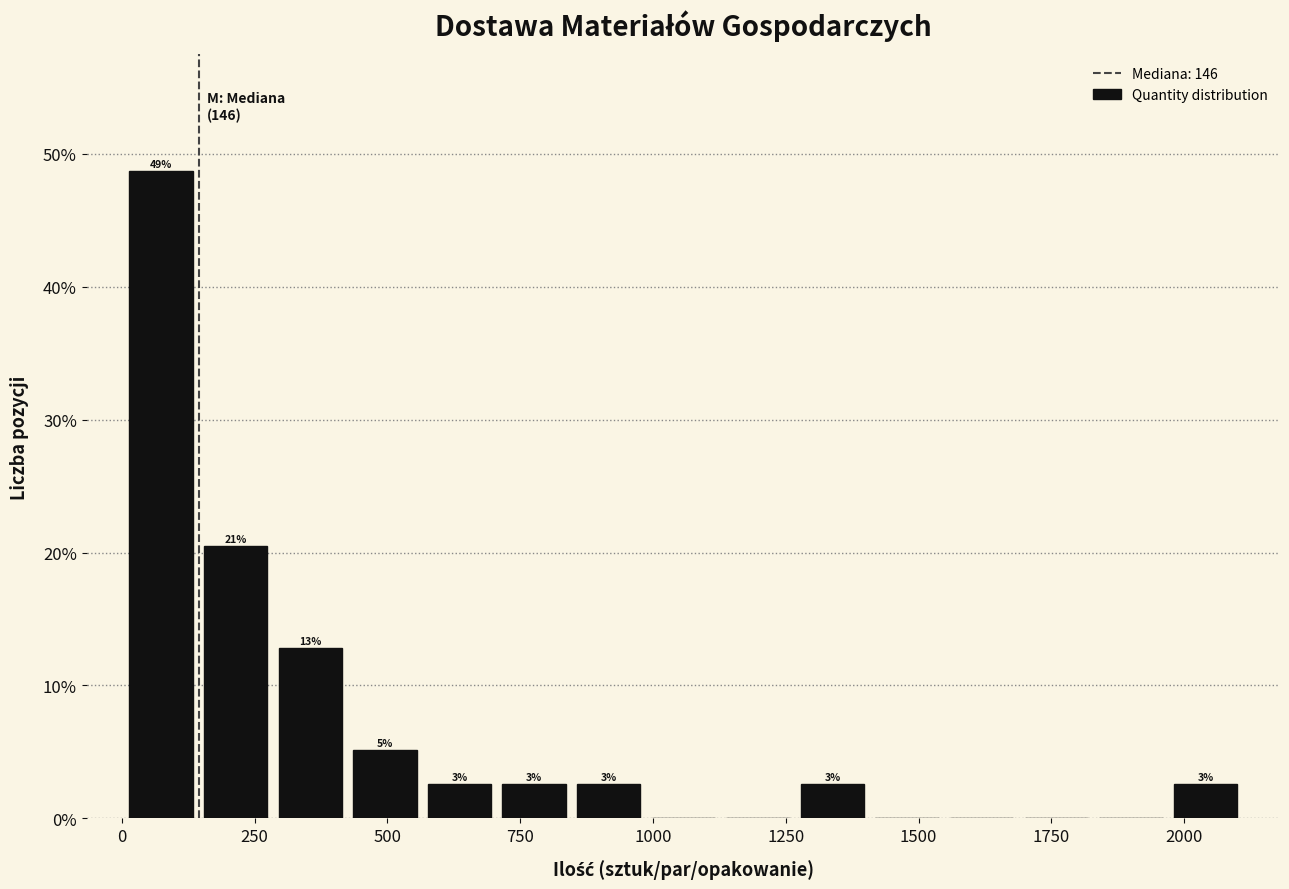

Read against the x-axis, roughly where is the centre of the tallest bar?

50